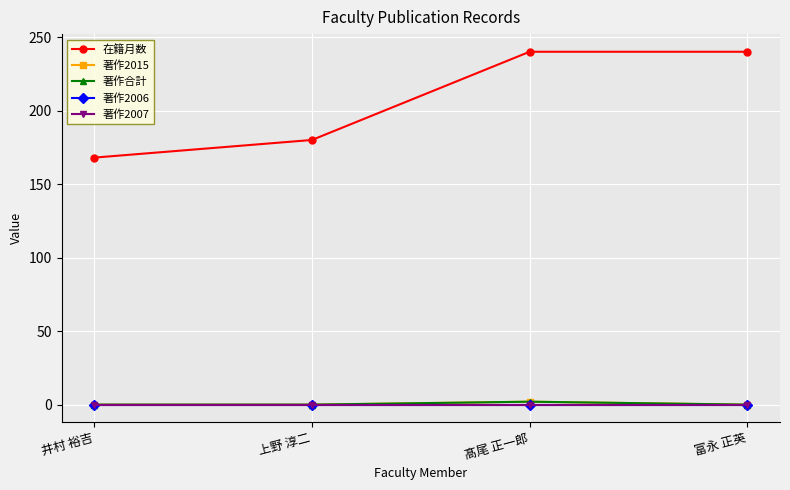

Between 井村 裕吉 and 髙尾 正一郎, which series saw the biggest shift?

在籍月数